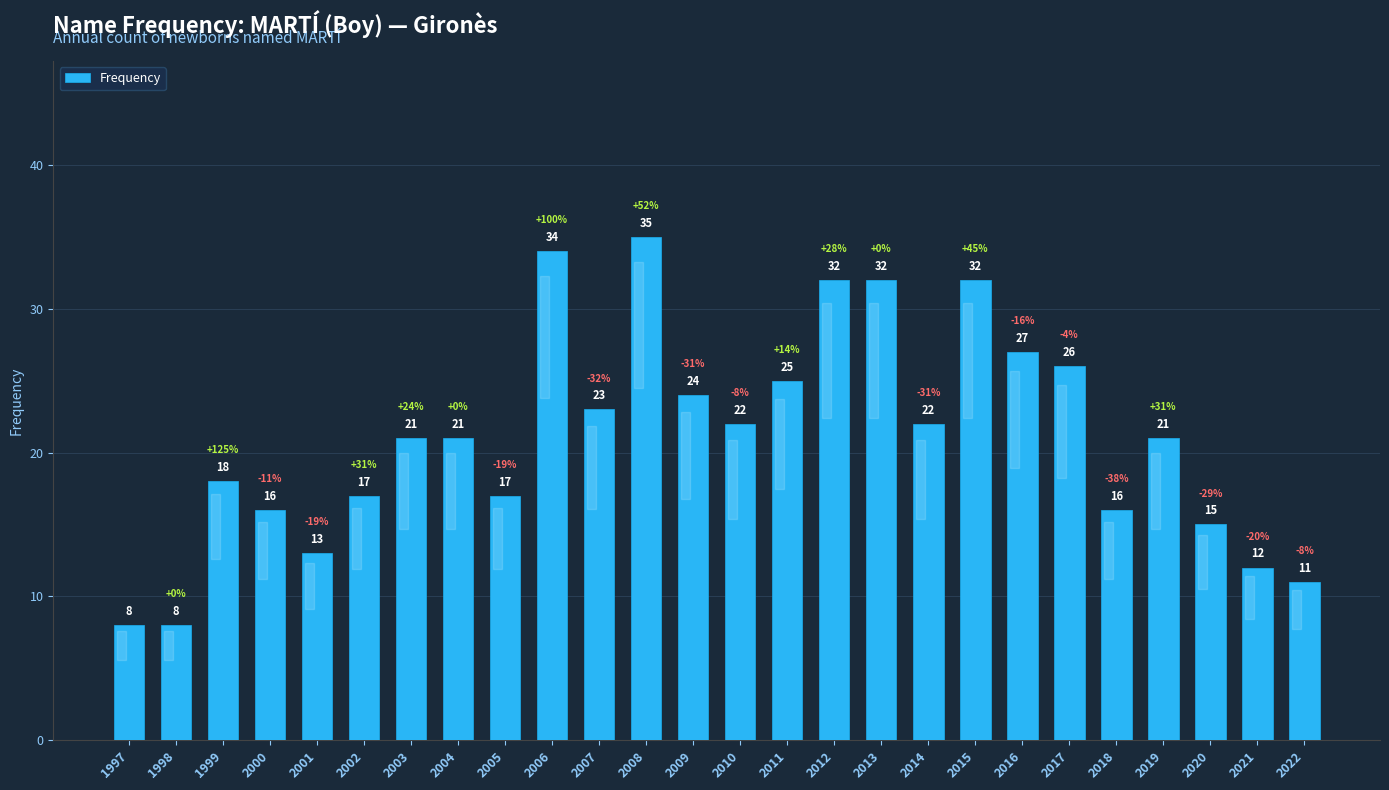

What value does the data have at 2017?

26